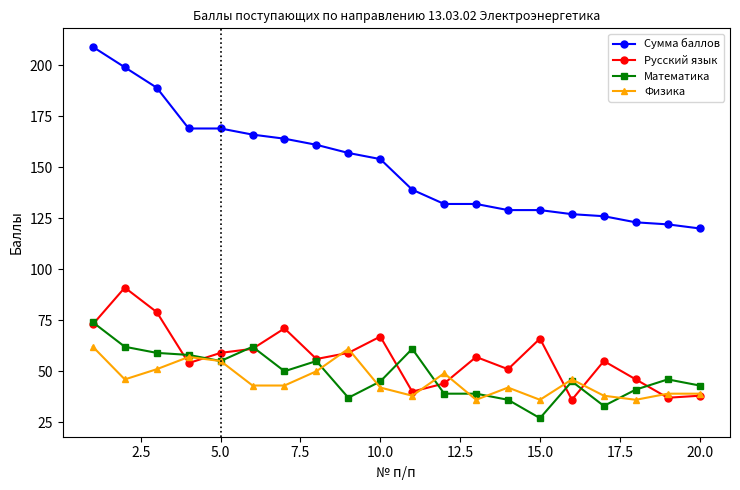

True or false: Сумма баллов and Русский язык cross at least once.

False